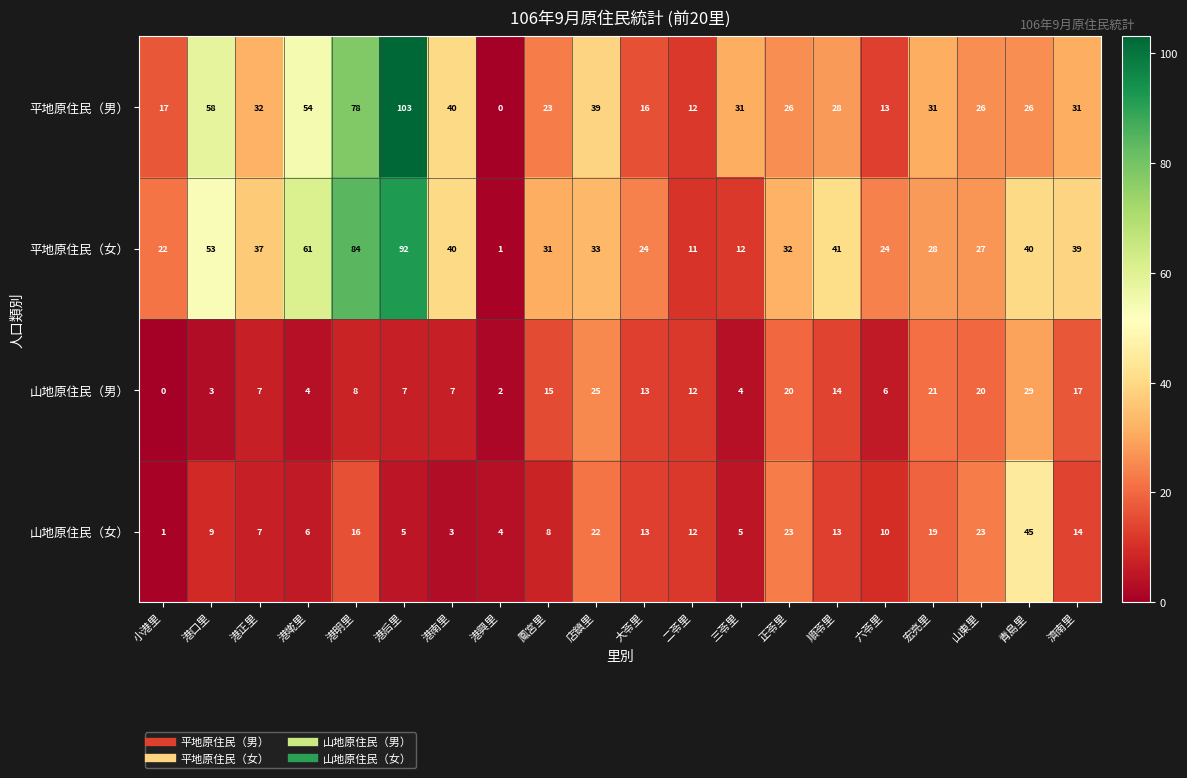

Which series changed the most between 小港里 and 宏亮里?

山地原住民（男）